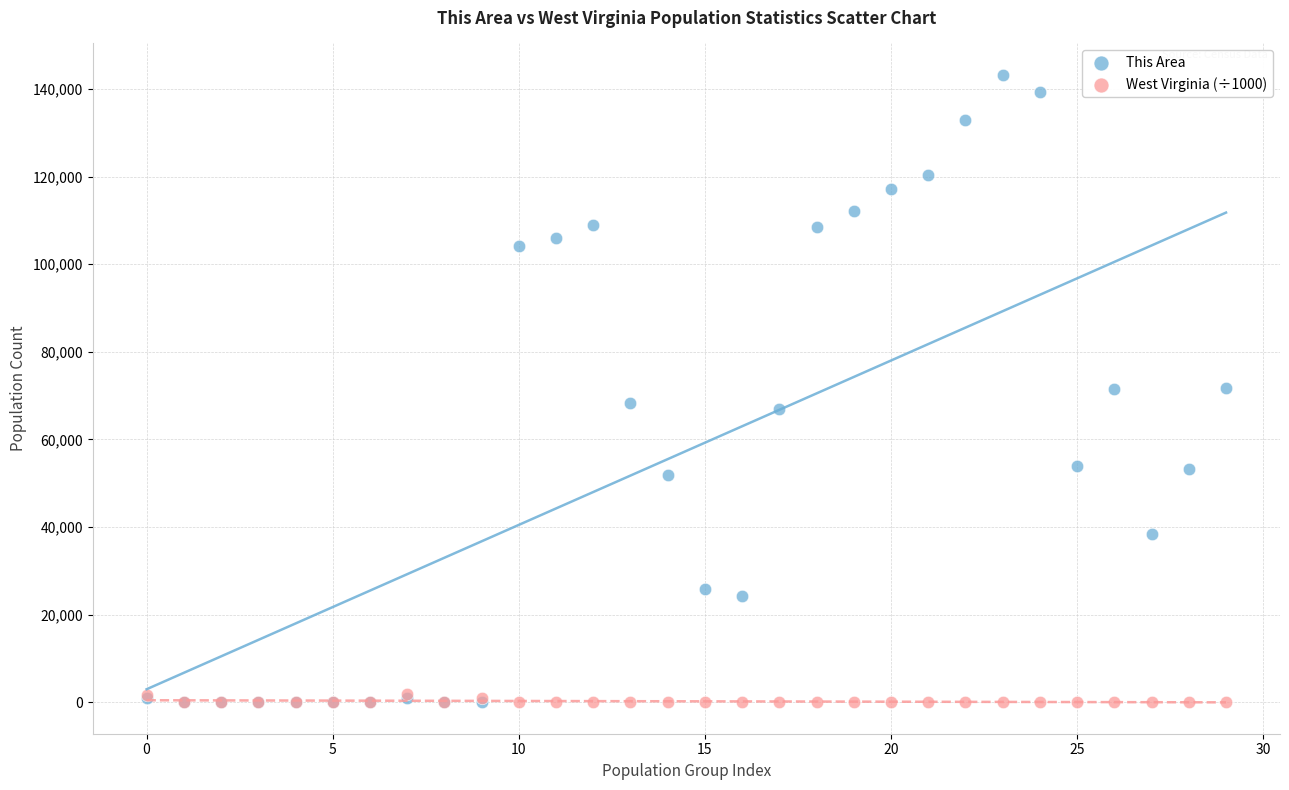

Which series has the widest spread of Y values?

This Area